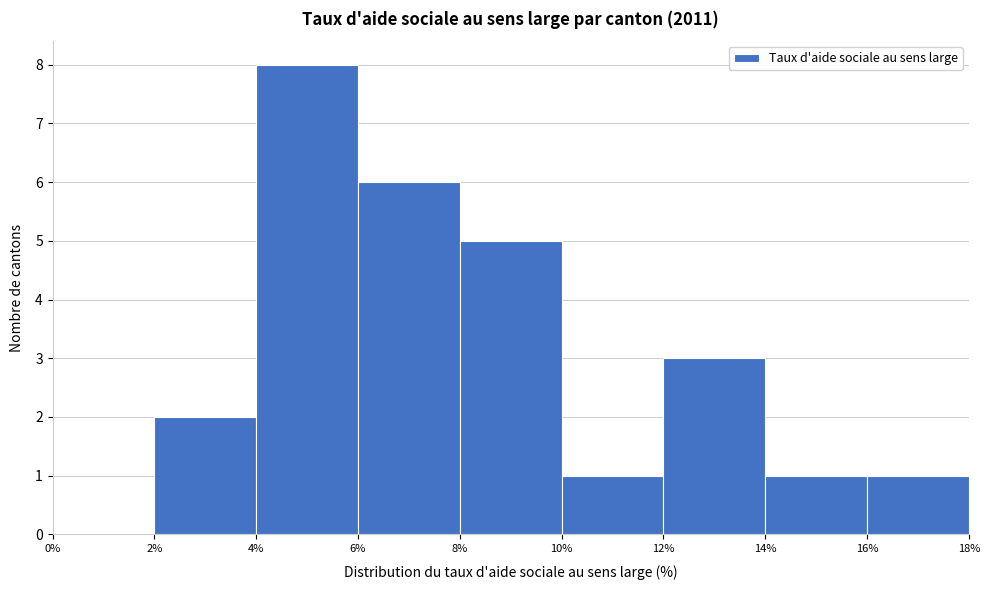

Over which range of the x-axis is the bar tallest?

4% to 6%